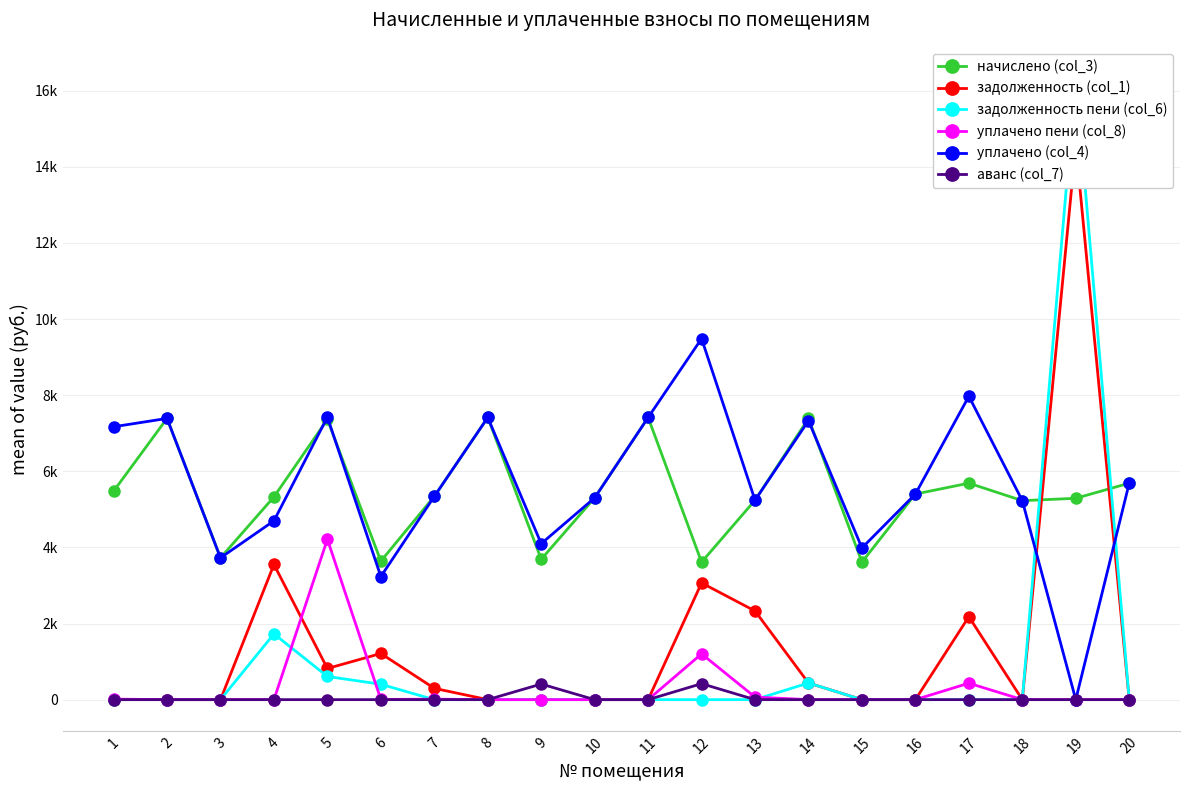

Rank the series by their maximum value, from highest to lowest.

задолженность пени (col_6), задолженность (col_1), уплачено (col_4), начислено (col_3), уплачено пени (col_8), аванс (col_7)